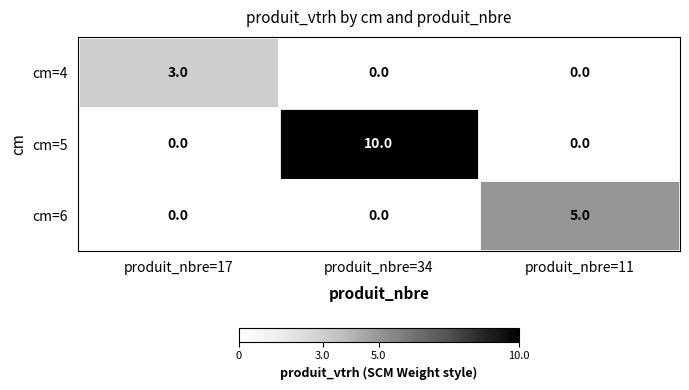

What is the sum of the cm=6 values at produit_nbre=11 and produit_nbre=34?

5